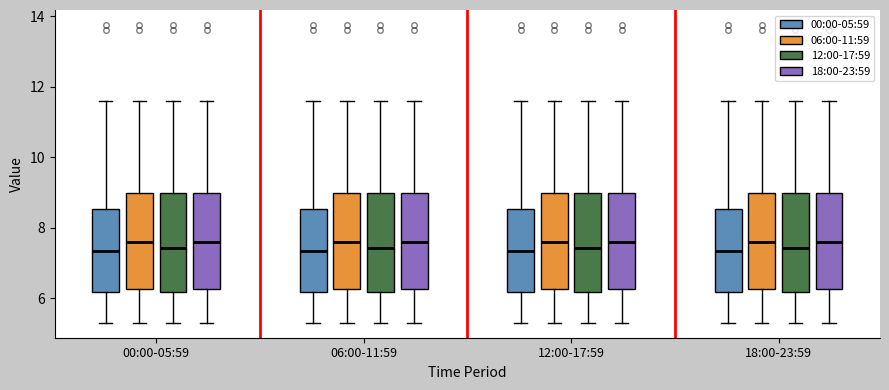

Where does the upper whisker of the box for 06:00-11:59 (12:00-17:59) end on the y-axis? The values are not printed on the chart, so give them approximately, as read against the axis.

11.6